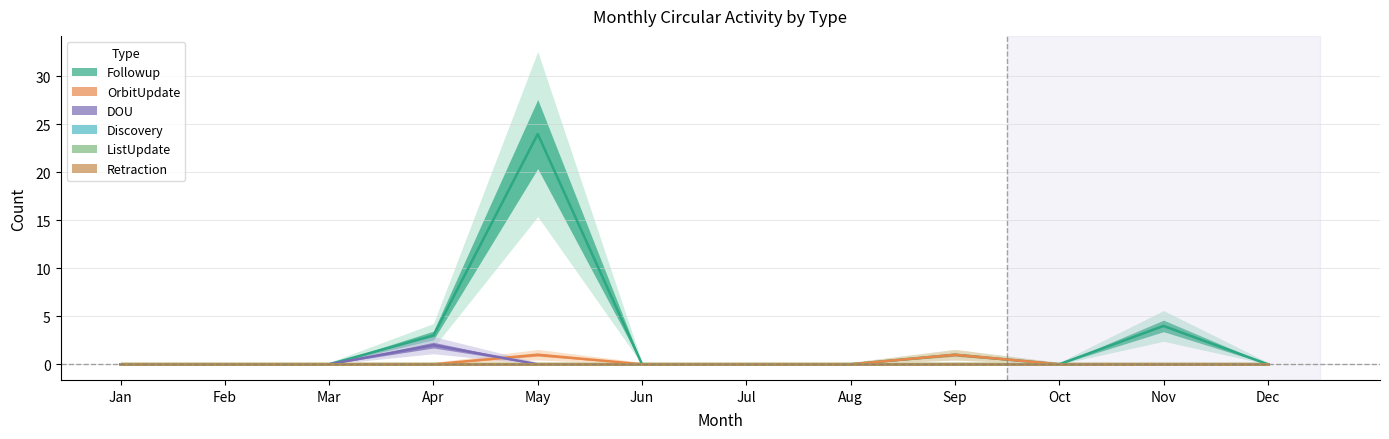

True or false: DOU and Followup cross at least once.

False